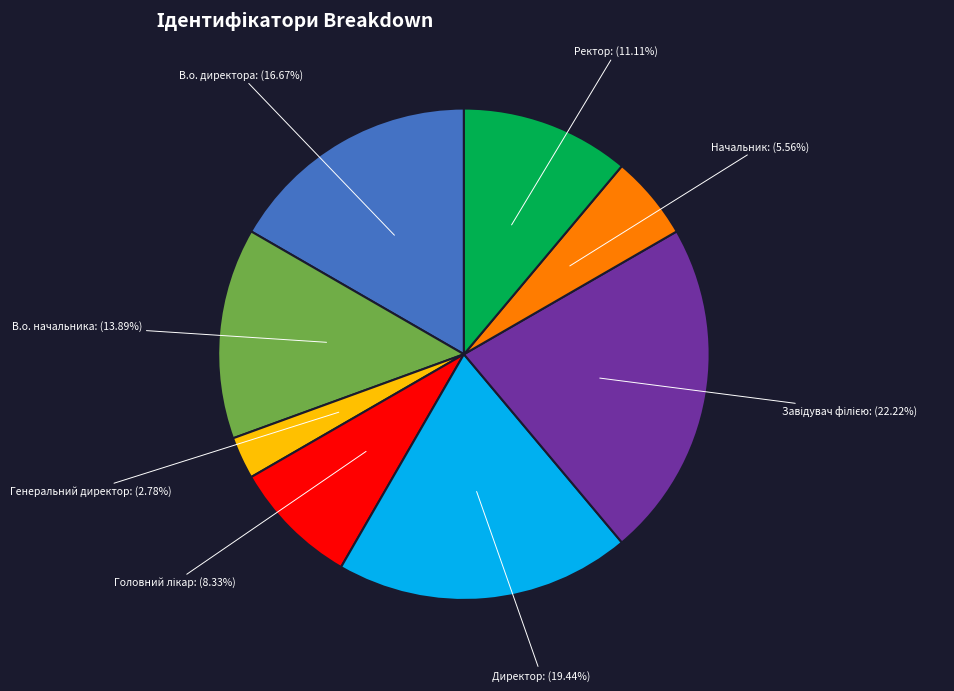

Does any single category account for the majority?

No